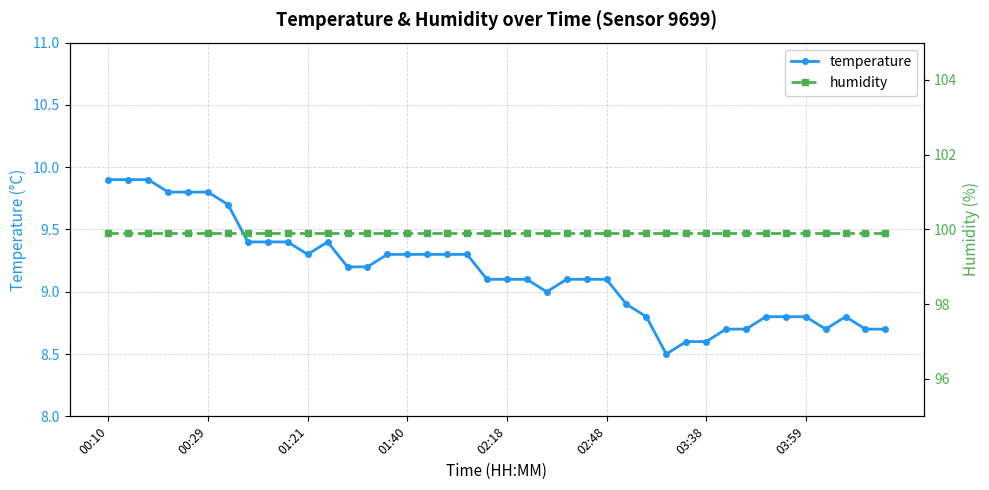

Which series has the largest range (max minus min)?

temperature